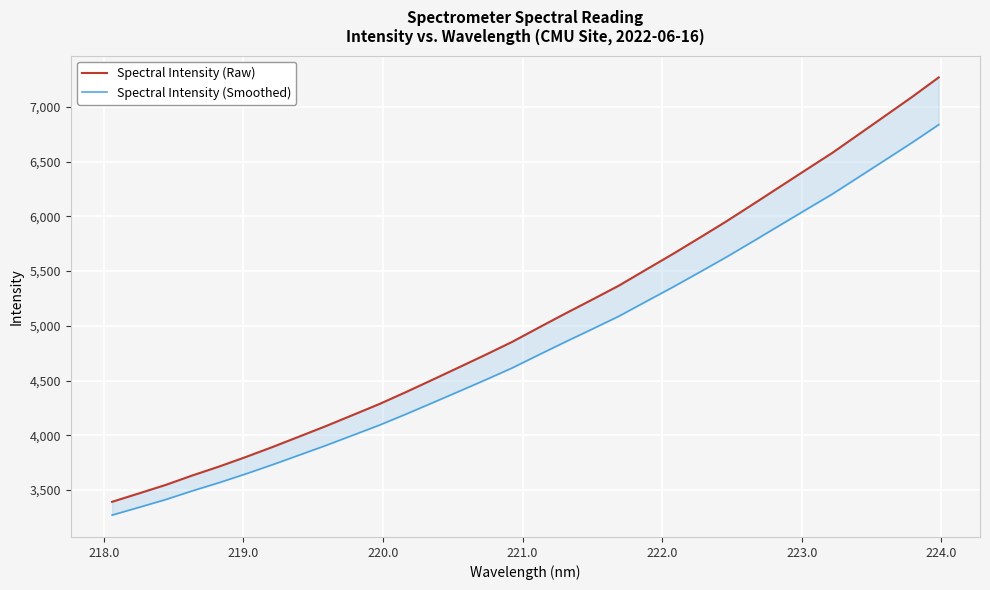

What position from the right is 218.0?

31